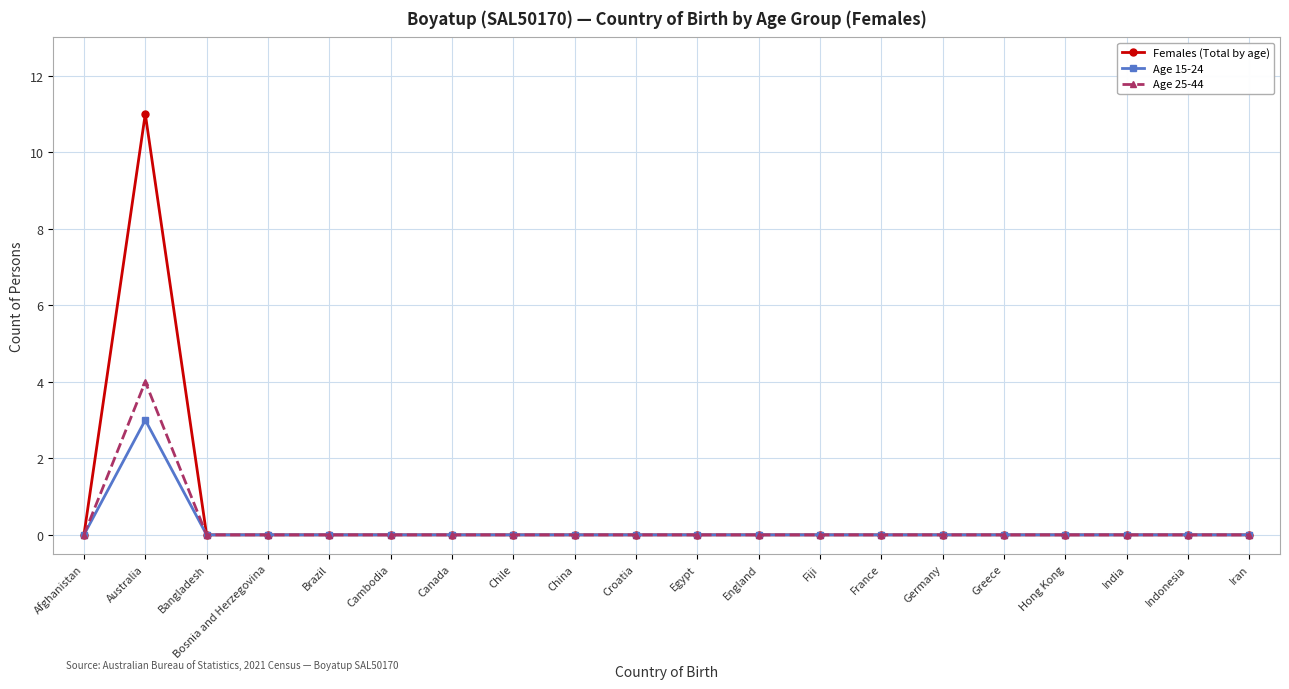

Is it true that Females (Total by age) equals 0 at Brazil?

True